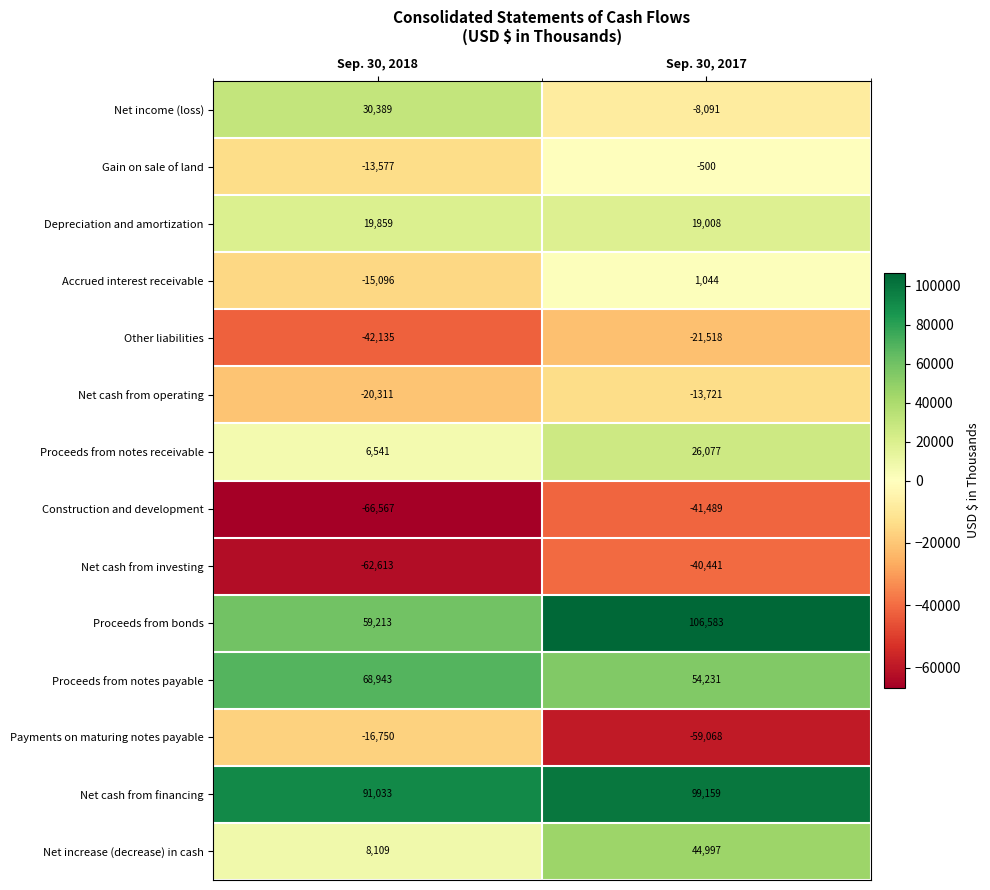

What is the highest value of the Depreciation and amortization series?

19859